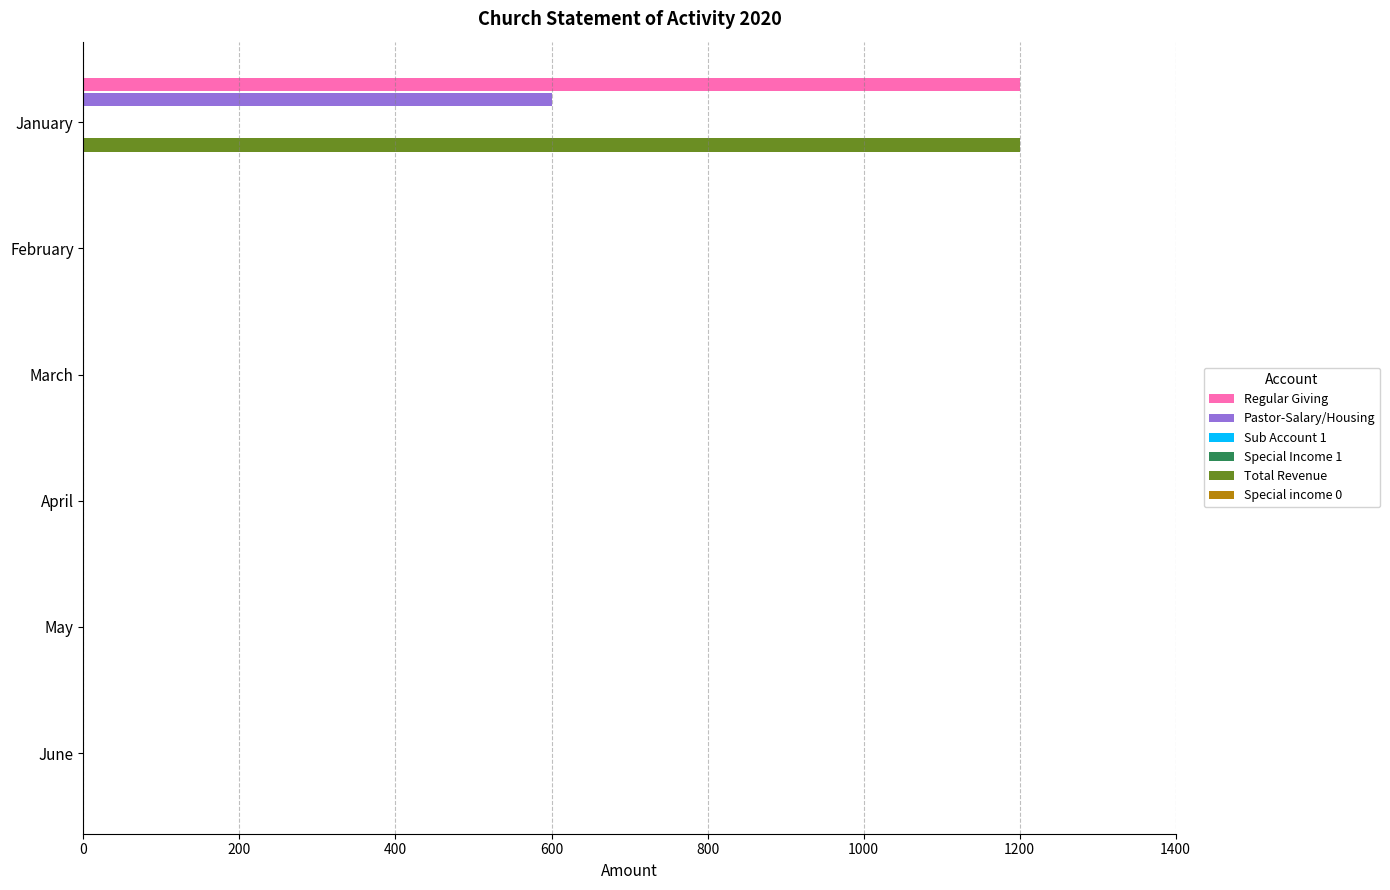

The value of Special income 0 at 600 is 0.0. True or false?

False